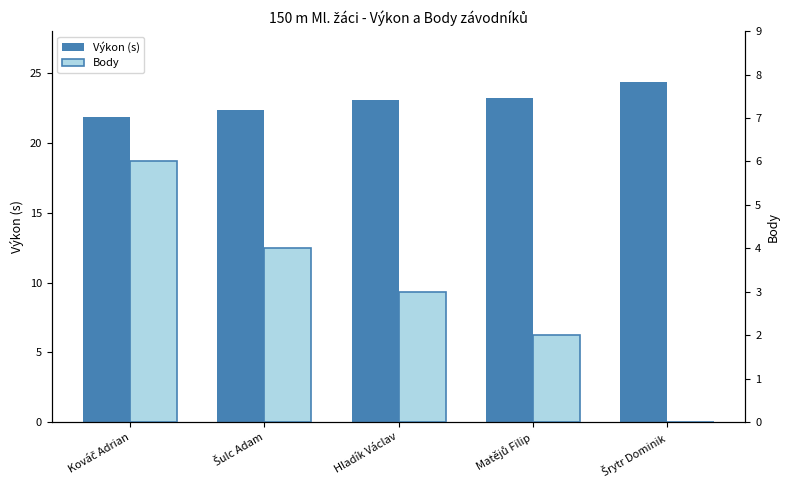

What are all the series names shown in the legend?

Výkon (s), Body